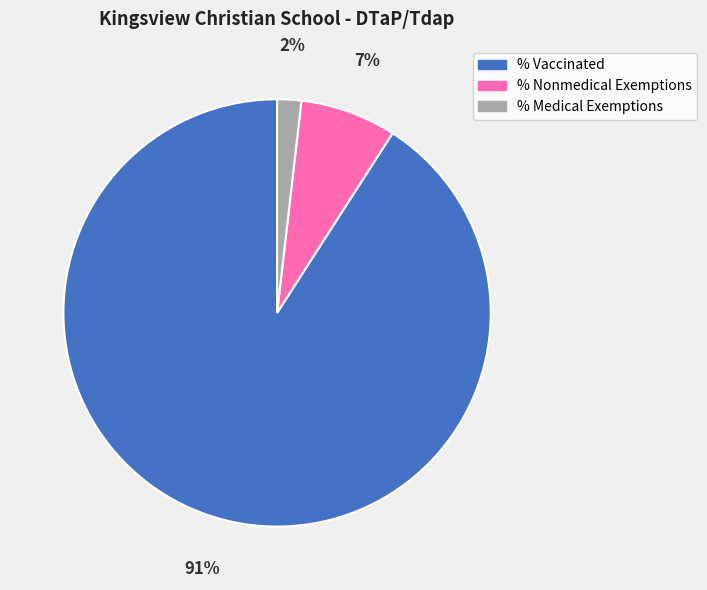

Rank the categories by value from lowest to highest.

% Medical Exemptions, % Nonmedical Exemptions, % Vaccinated